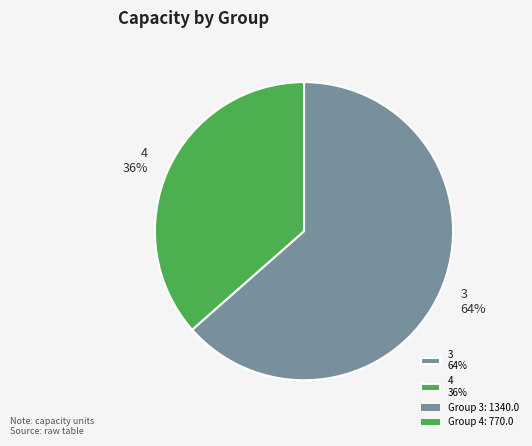

The 3 64% slice represents 75% of the pie. True or false?

False